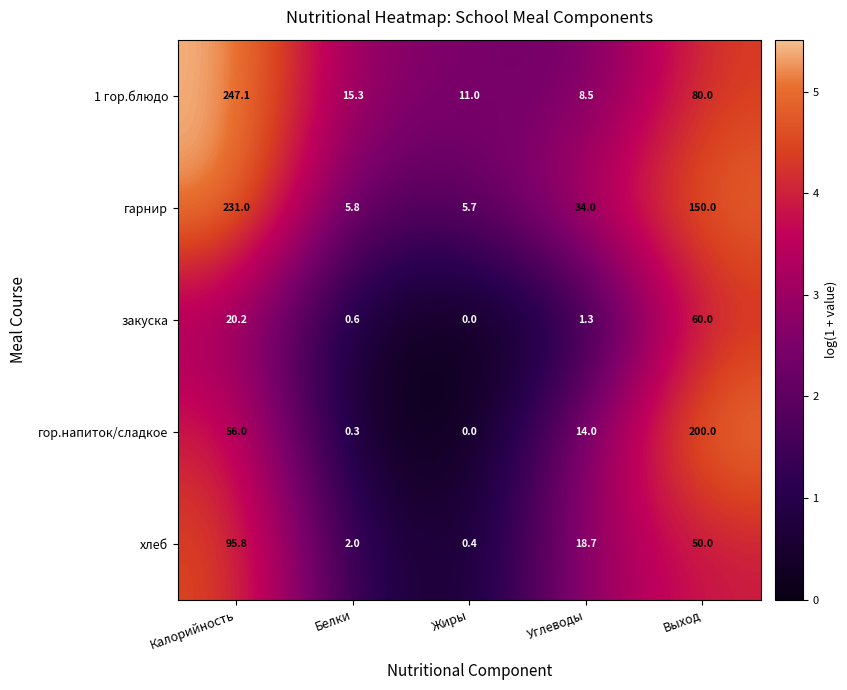

At which category is the sum across all series the highest?

Калорийность